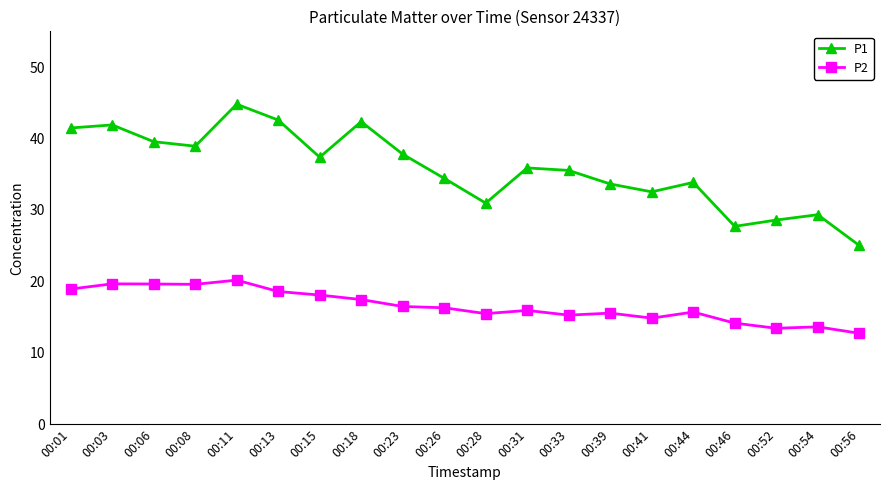

What is the approximate value of P1 at 00:33?

35.5